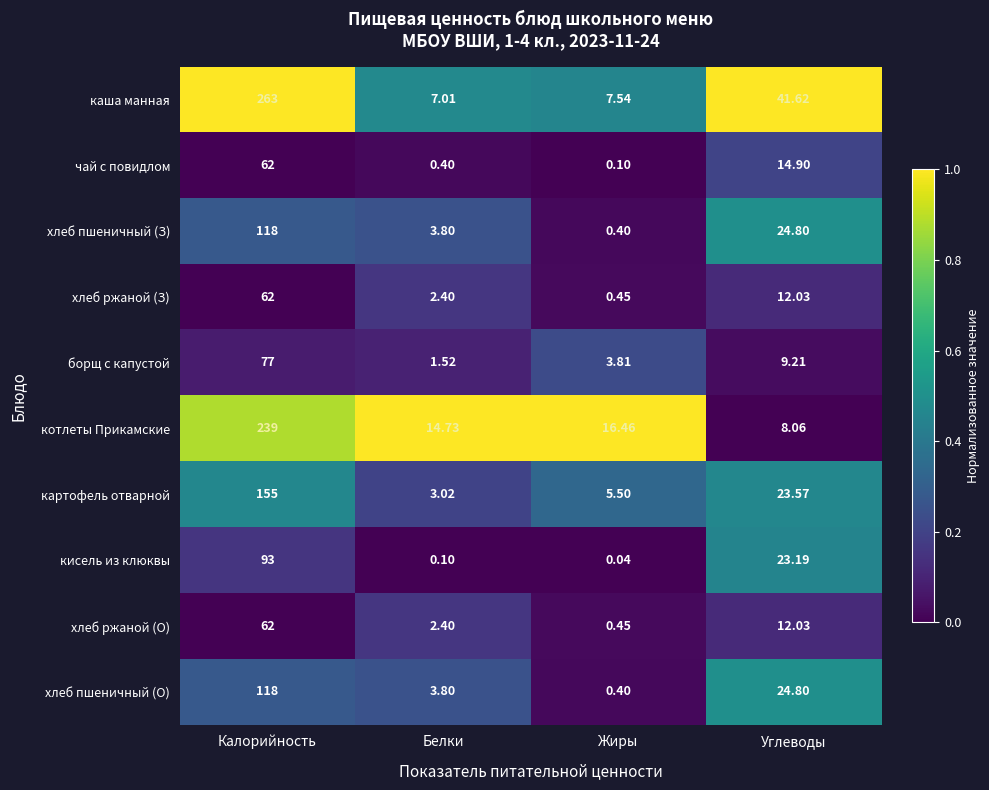

Which series changed the most between Калорийность and Углеводы?

котлеты Прикамские